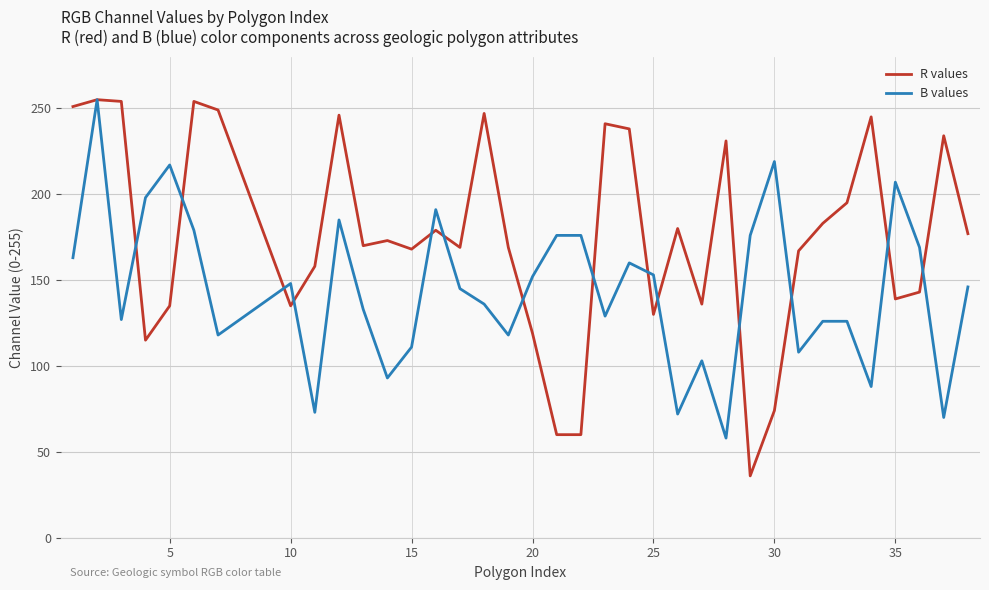

What is the minimum value shown in the chart?

36